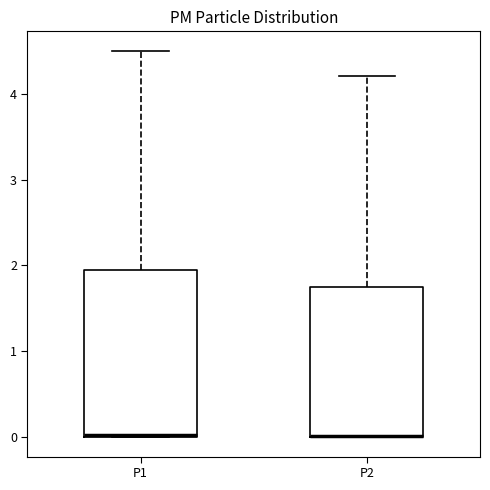

Reading left to right, transcribe this box plot: for each box, give where its median line is, the range the box spans, and where its two whiskers end, as read against the y-axis. The values are not printed on the chart, so give them approximately, as read against the axis.

P1: median 0.0, box 0.0 to 2.0, whiskers 0.0 to 4.5
P2: median 0.0 (drawn on the box's lower edge), box 0.0 to 1.8, whiskers 0.0 to 4.2